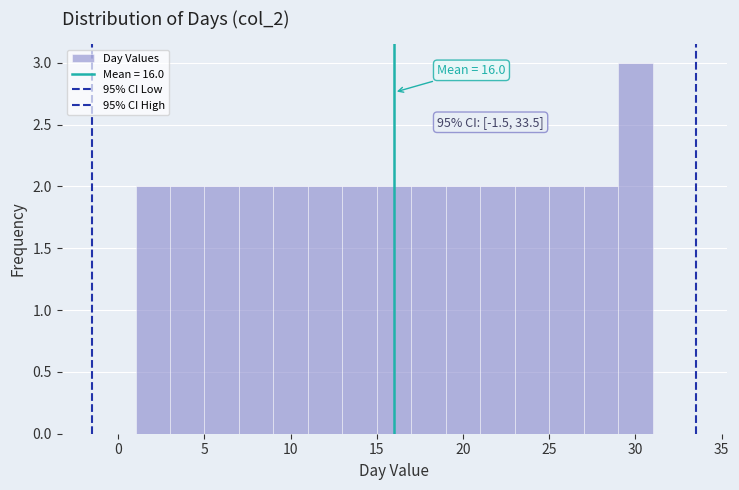

Over which range of the x-axis is the bar tallest?

29 to 31